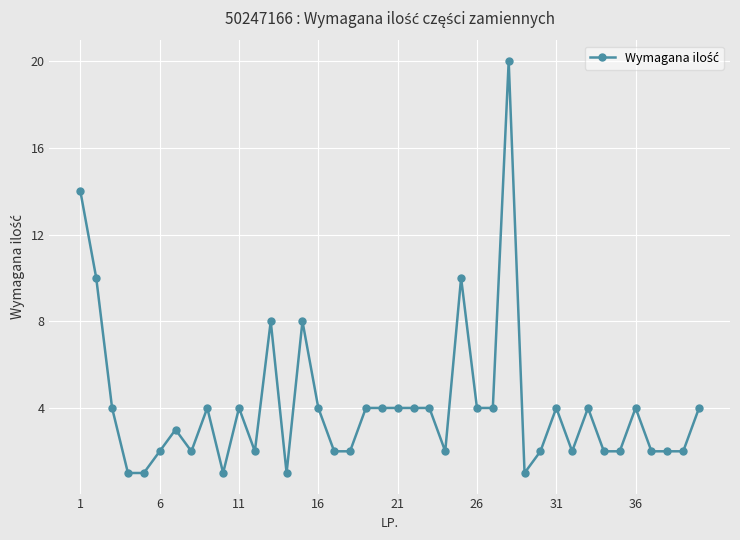

What is the sum of all values?

164